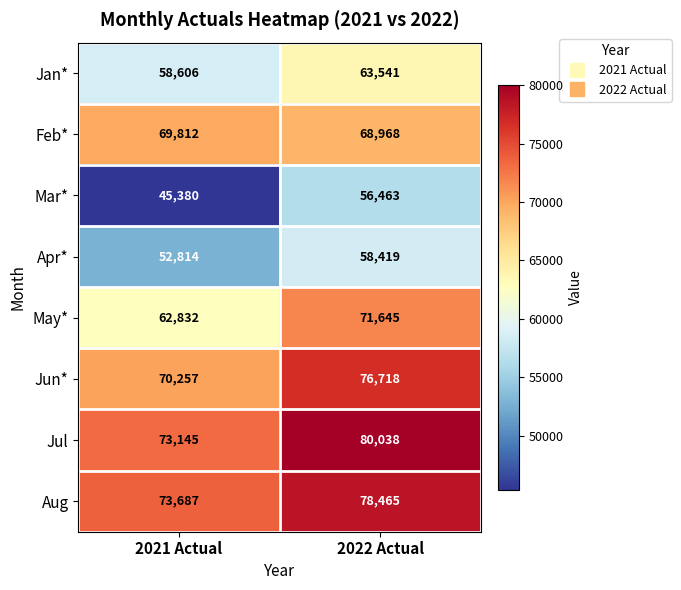

Rank the series by their maximum value, from lowest to highest.

Mar*, Apr*, Jan*, Feb*, May*, Jun*, Aug, Jul